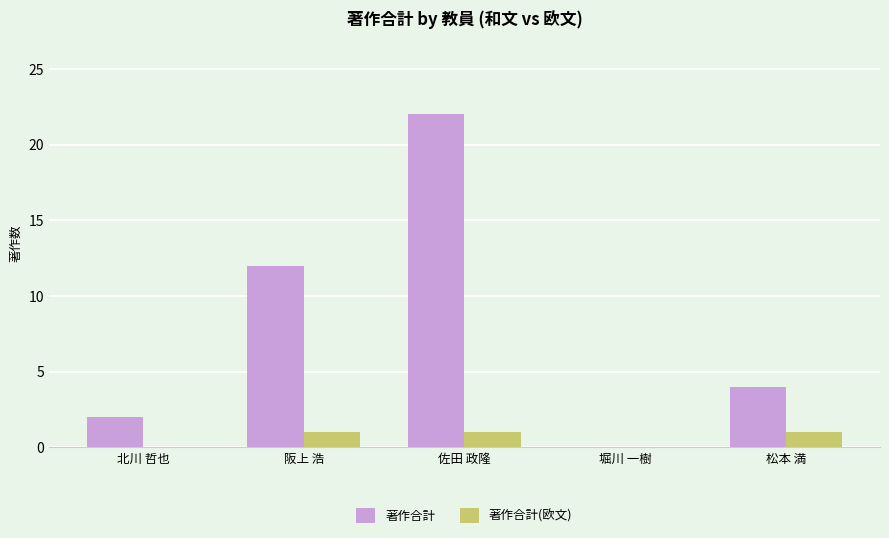

Reading left to right, list all the values displayed in this chart.

著作合計: 2	12	22	0	4
著作合計(欧文): 0	1	1	0	1